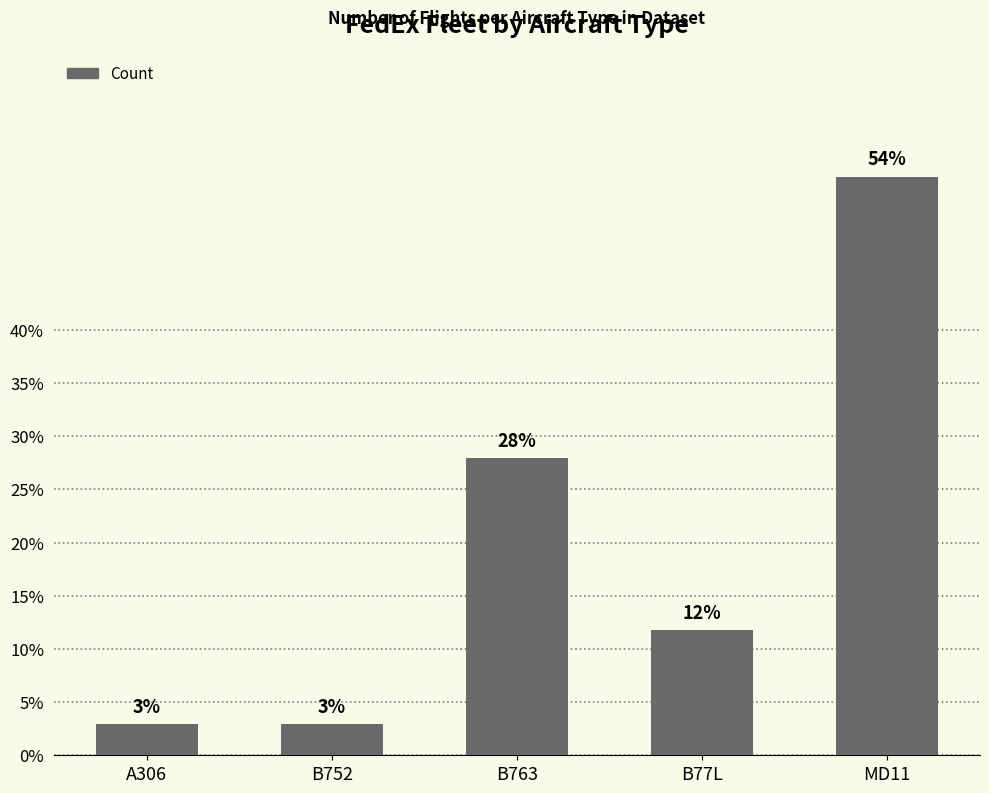

Are the bars horizontal?

No